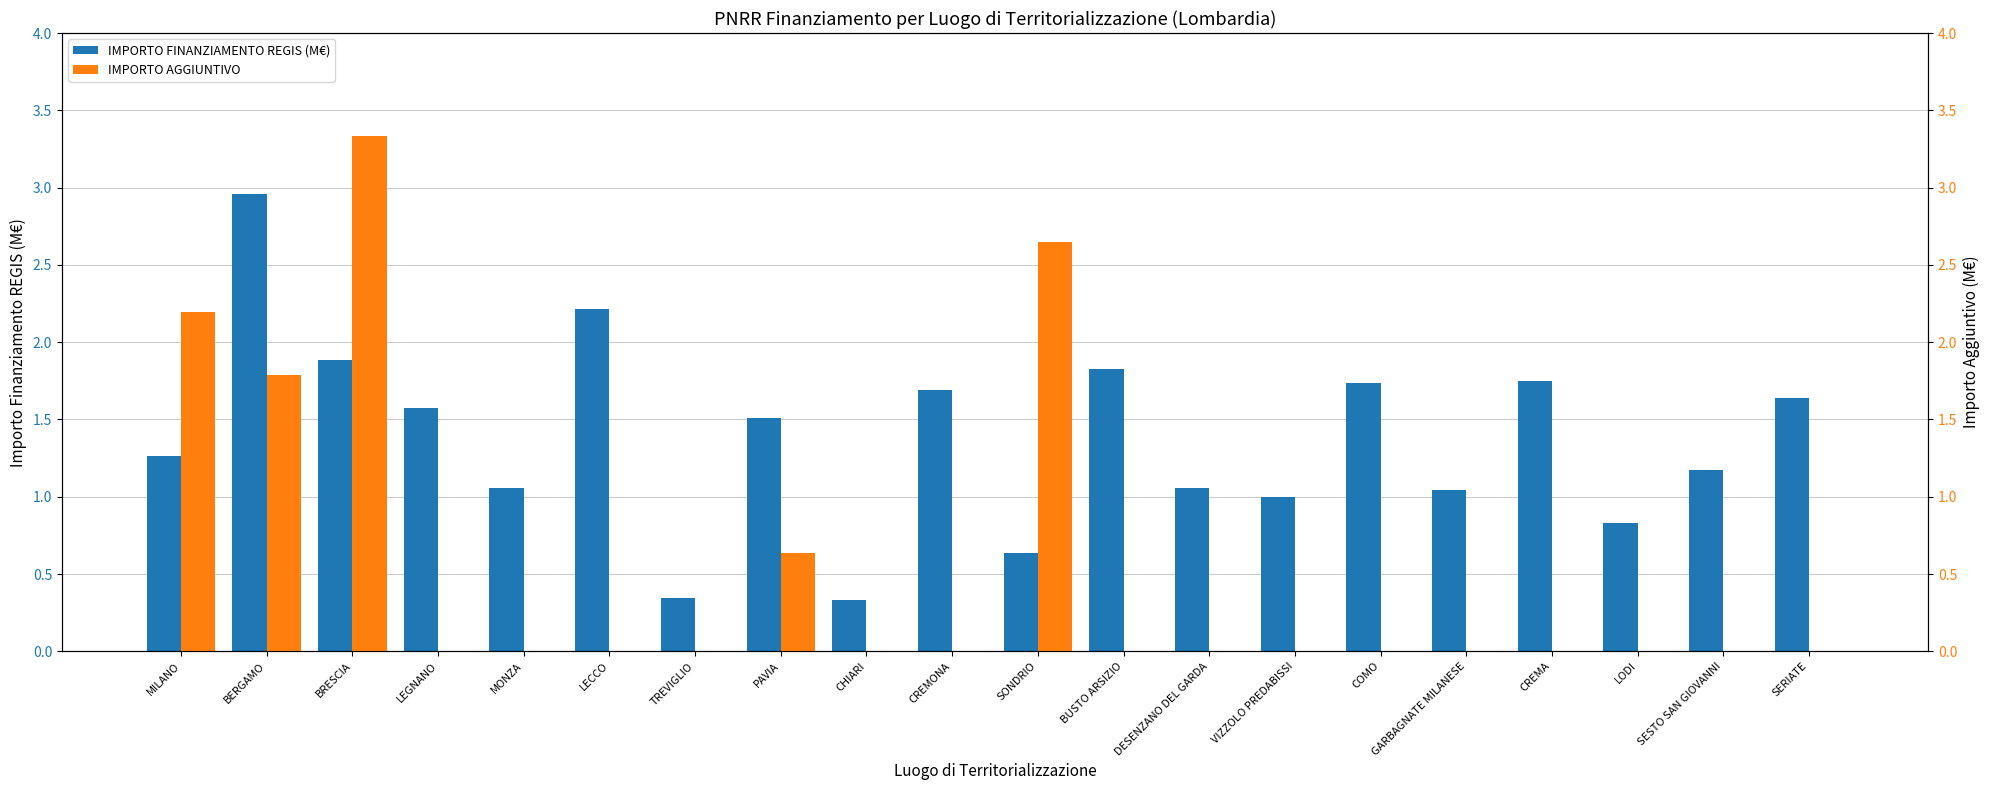

How many bars are there in total?

40